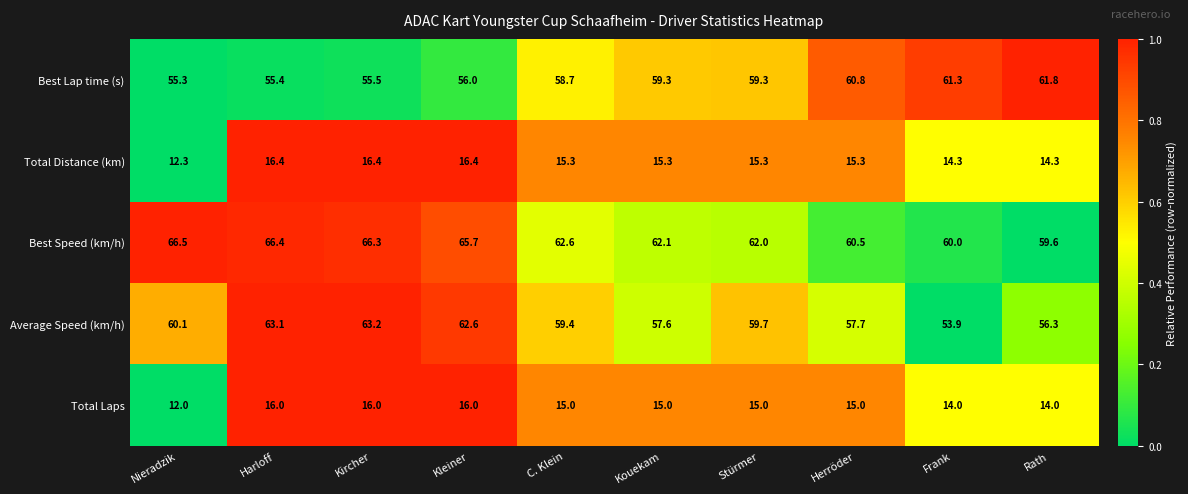

Rank the series by their maximum value, from highest to lowest.

Best Speed (km/h), Average Speed (km/h), Best Lap time (s), Total Distance (km), Total Laps